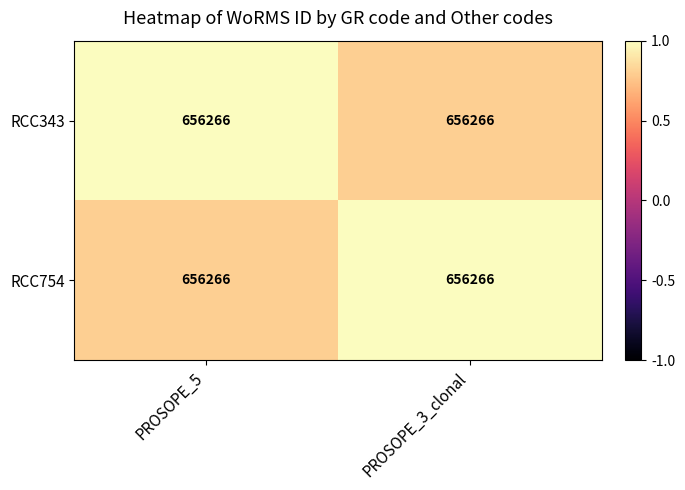

What is the difference between the maximum and minimum values in the RCC754 series?

0.2